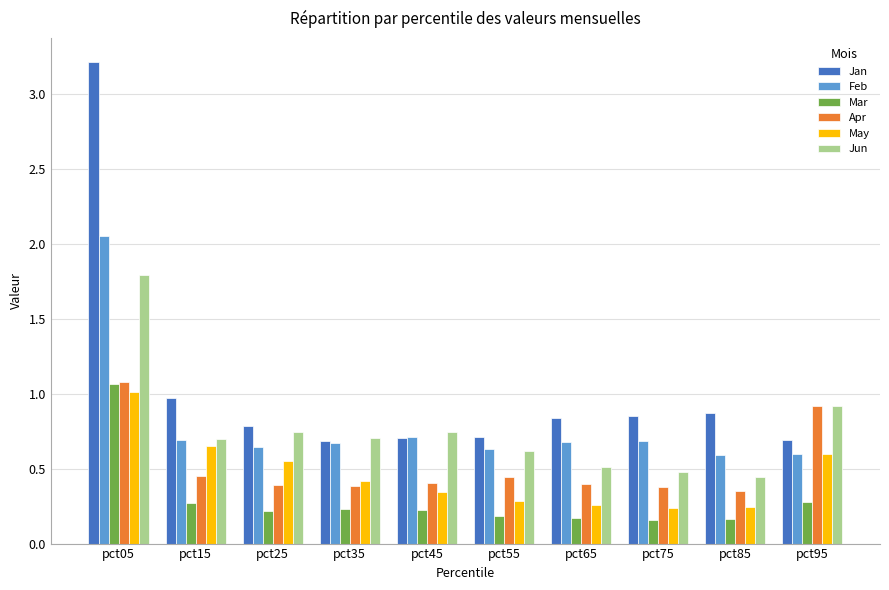

The Mar series shows 0.5 at pct95. True or false?

False